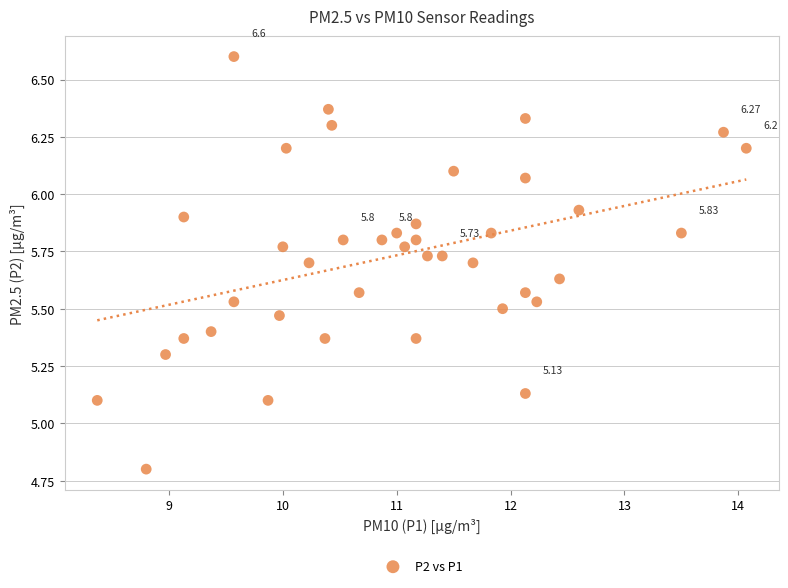

What is the range of Y values (max minus min)?

1.8